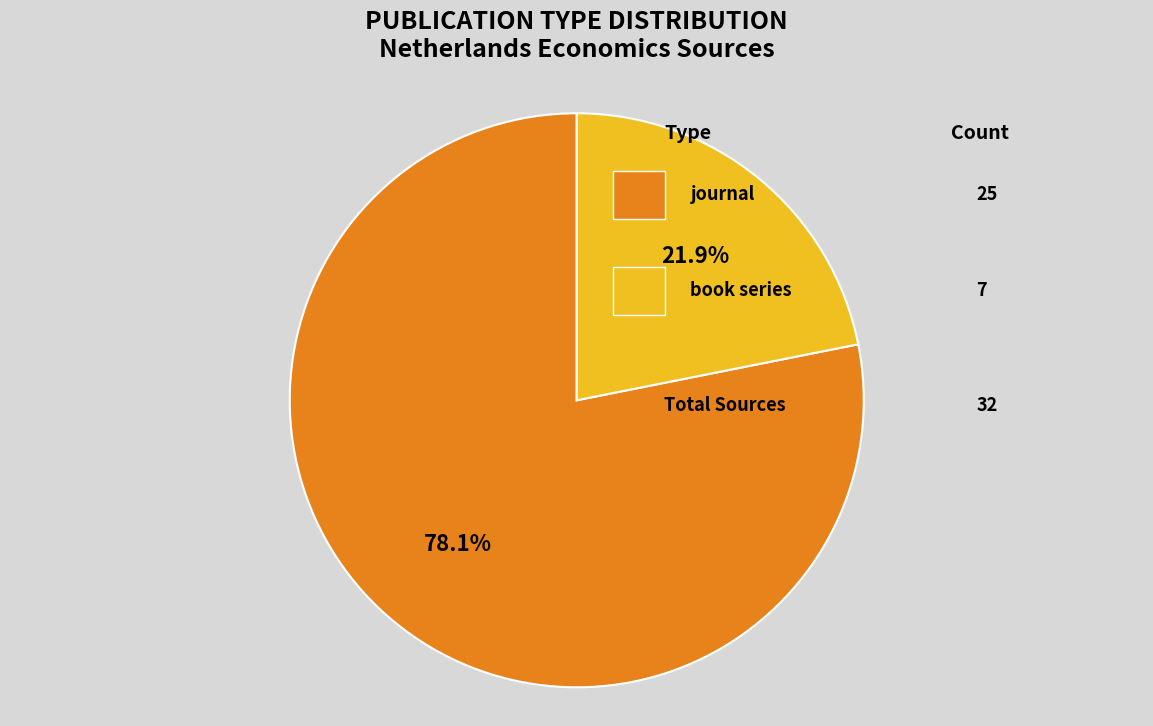

Is there any slice that represents more than half of the pie?

Yes